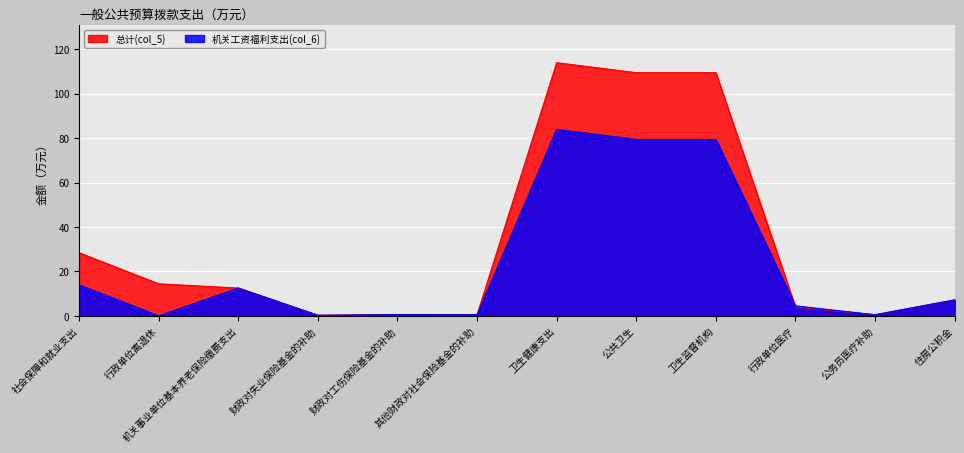

True or false: 总计(col_5) has more than 1 points higher than both neighbors.

True